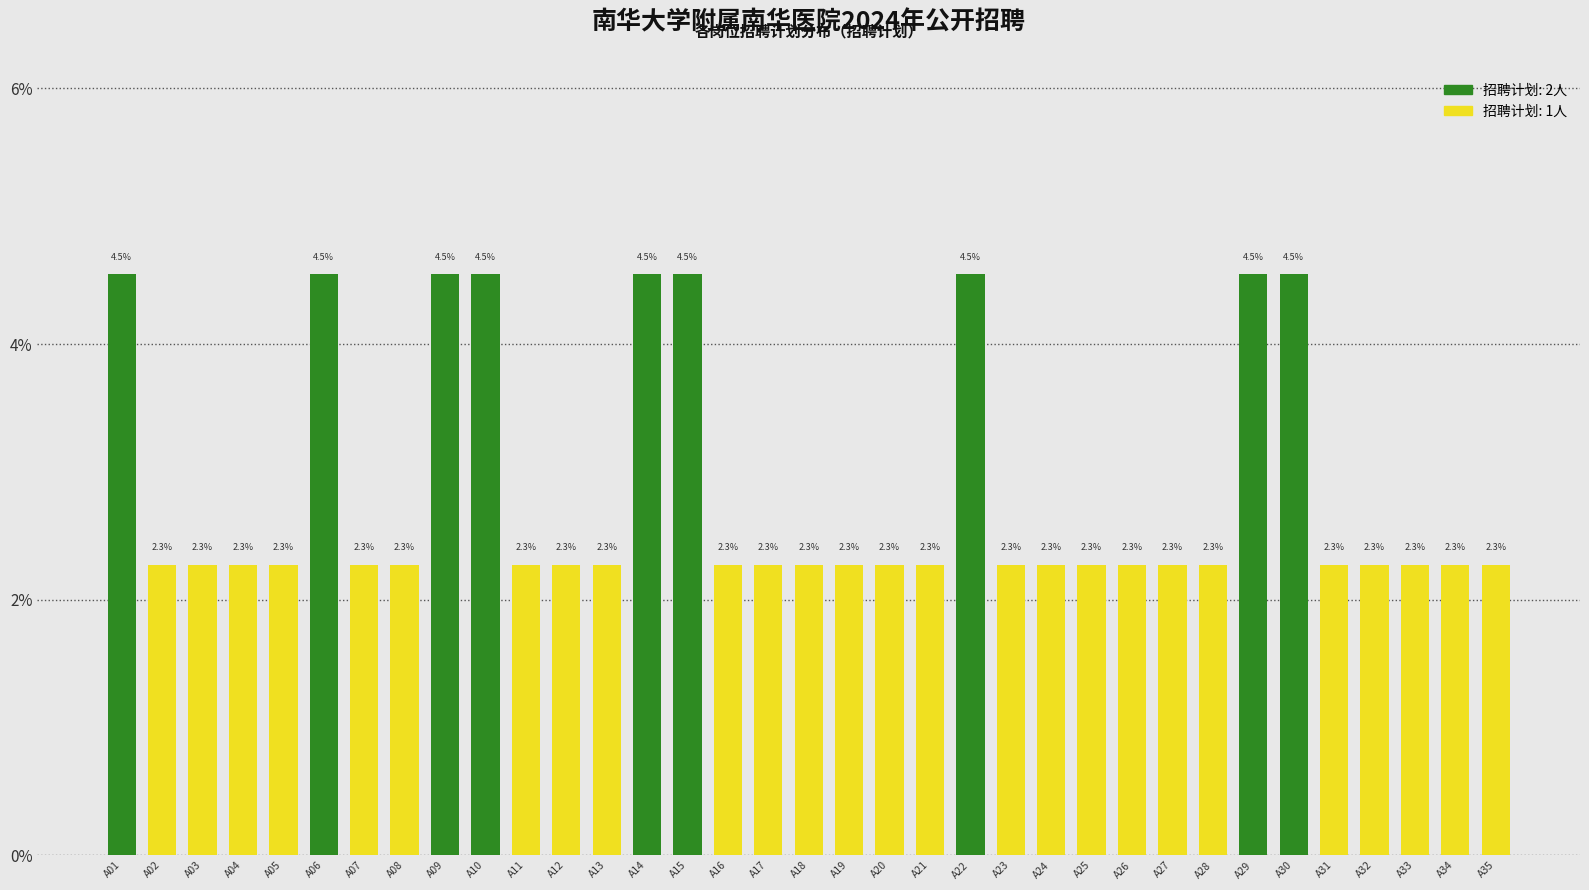

Reading left to right, extract all data points from this chart.

A01=4.5	A02=2.3	A03=2.3	A04=2.3	A05=2.3	A06=4.5	A07=2.3	A08=2.3	A09=4.5	A10=4.5	A11=2.3	A12=2.3	A13=2.3	A14=4.5	A15=4.5	A16=2.3	A17=2.3	A18=2.3	A19=2.3	A20=2.3	A21=2.3	A22=4.5	A23=2.3	A24=2.3	A25=2.3	A26=2.3	A27=2.3	A28=2.3	A29=4.5	A30=4.5	A31=2.3	A32=2.3	A33=2.3	A34=2.3	A35=2.3